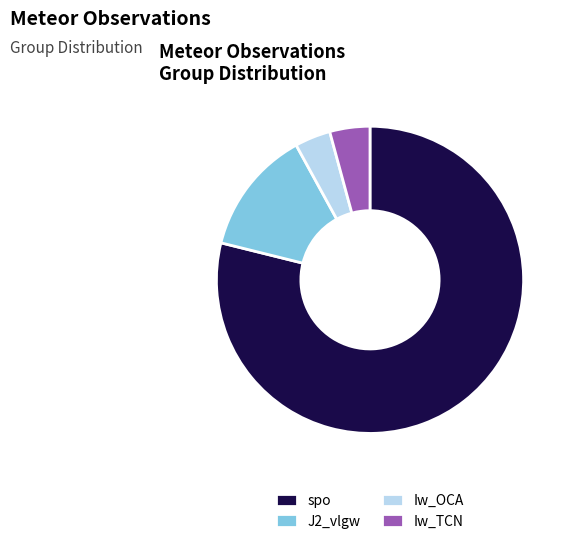

Is the sum of spo and Iw_TCN greater than half?

Yes